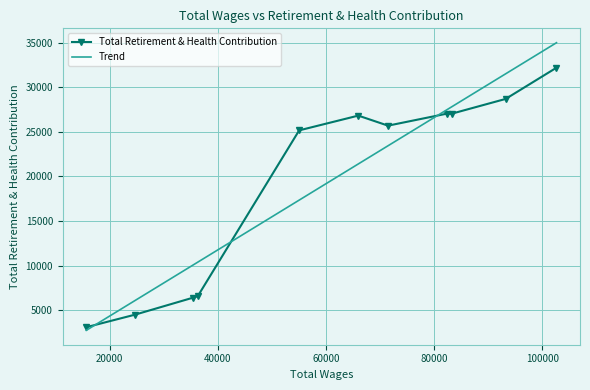

What is the value of the Total Retirement & Health Contribution point at the 6th from the left?

26820